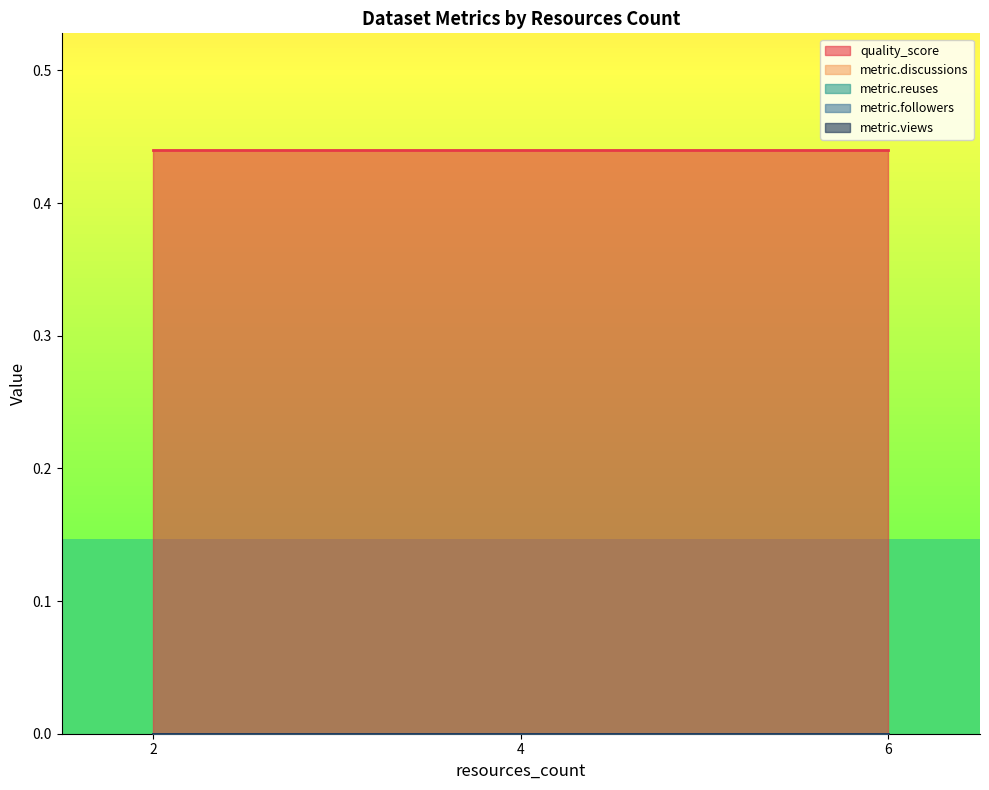

Which series has the widest spread of values?

quality_score